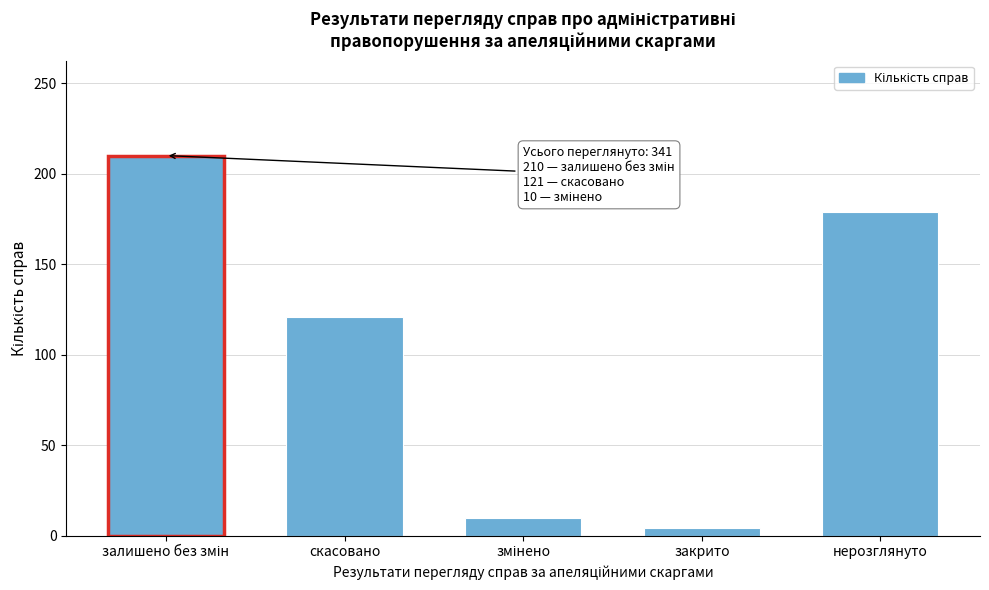

Reading left to right, transcribe all the data shown in this chart.

210	121	10	4	179